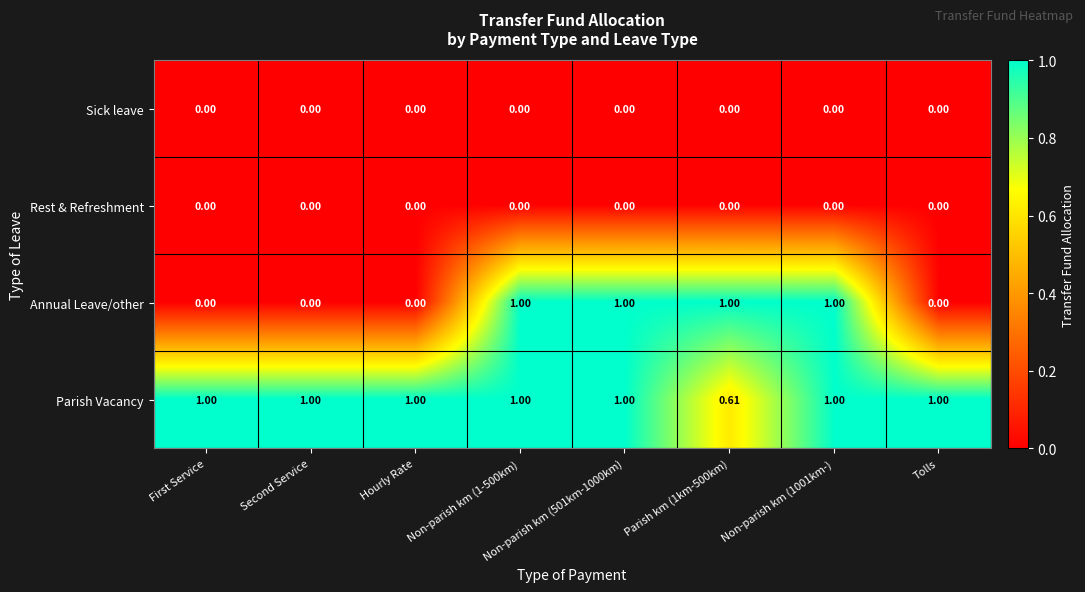

Which series has the largest range (max minus min)?

Annual Leave/other